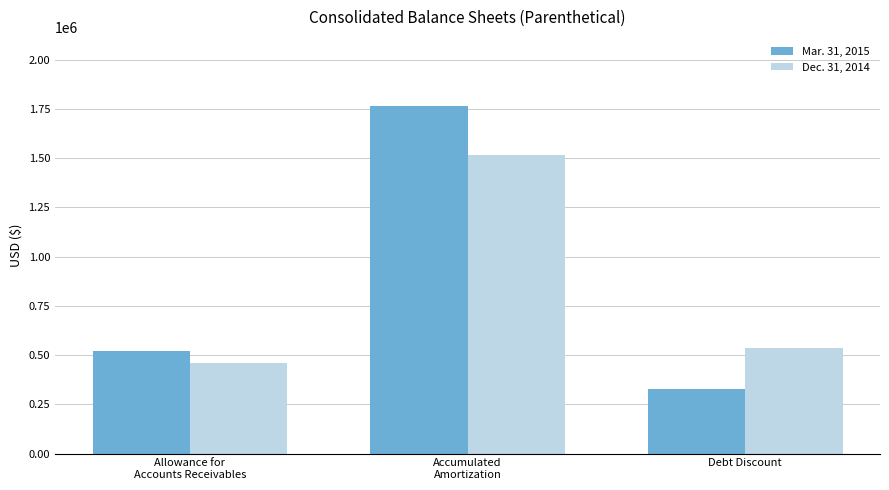

Rank the series by their average value, from lowest to highest.

Dec. 31, 2014, Mar. 31, 2015